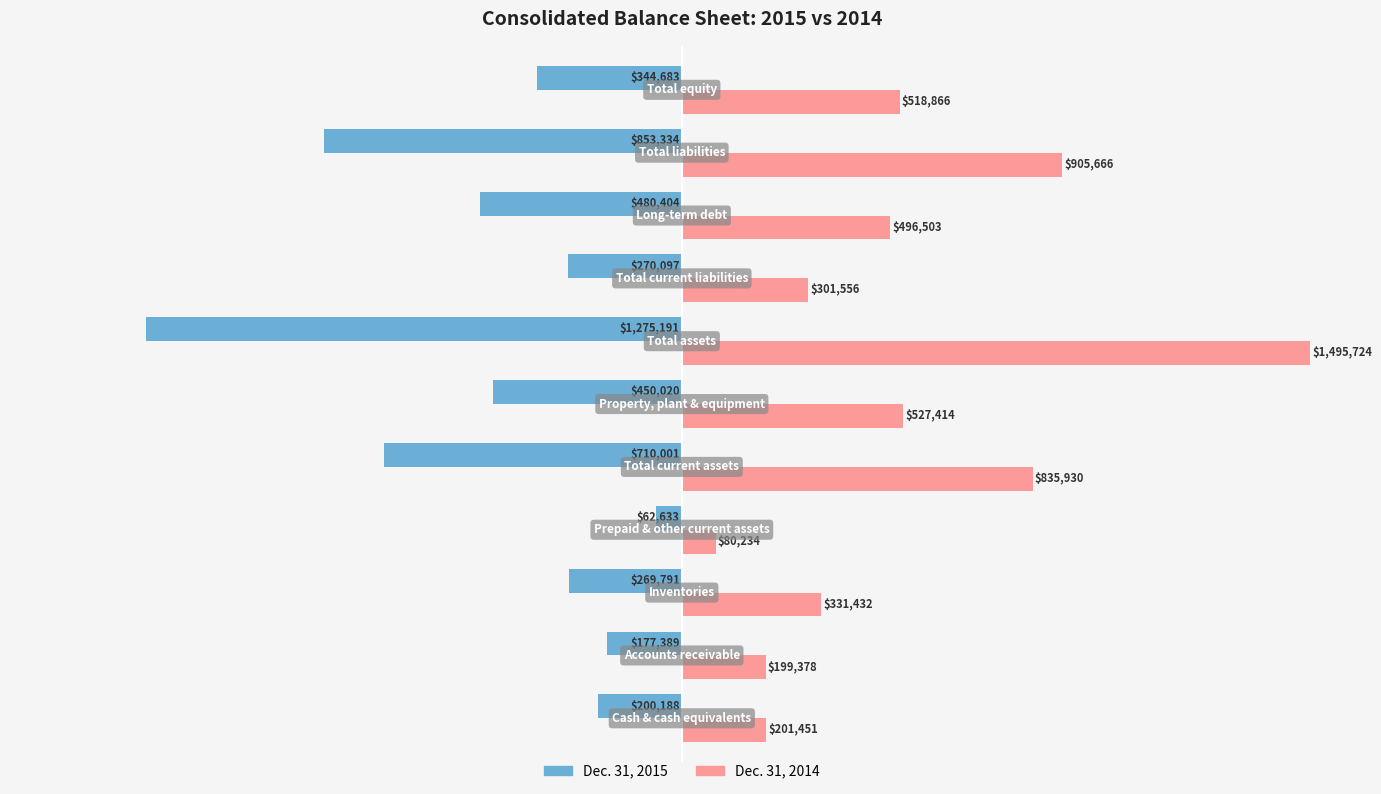

What is the smallest value displayed?

-1275191